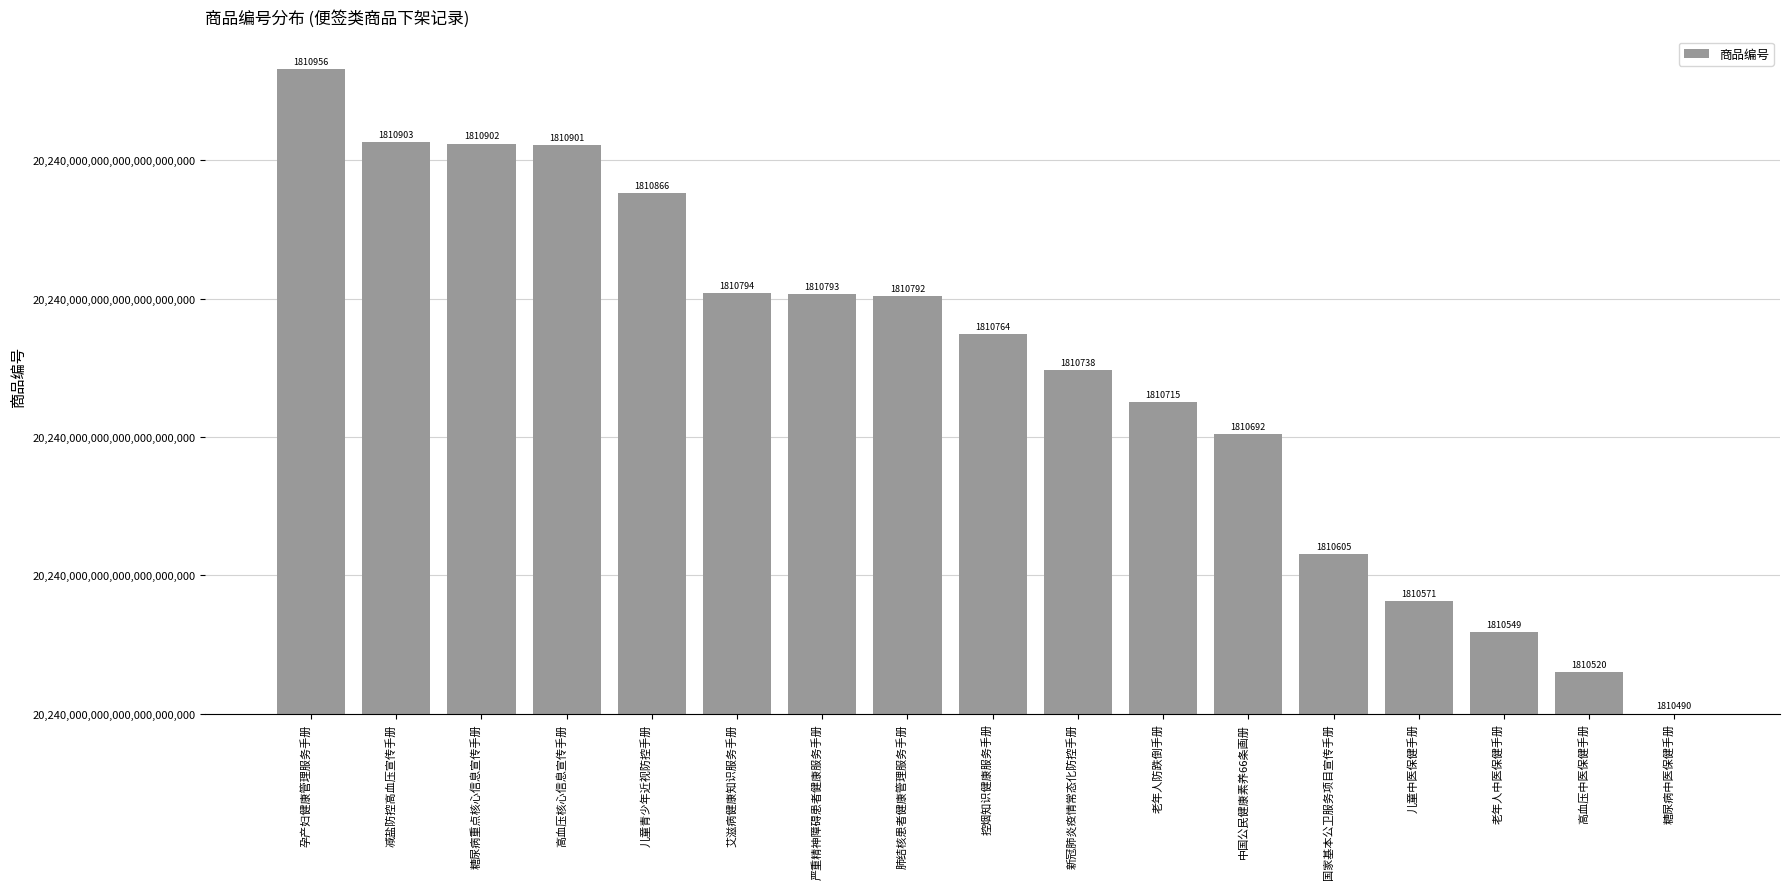

Is it true that the value at 高血压核心信息宣传手册 is 718?

False